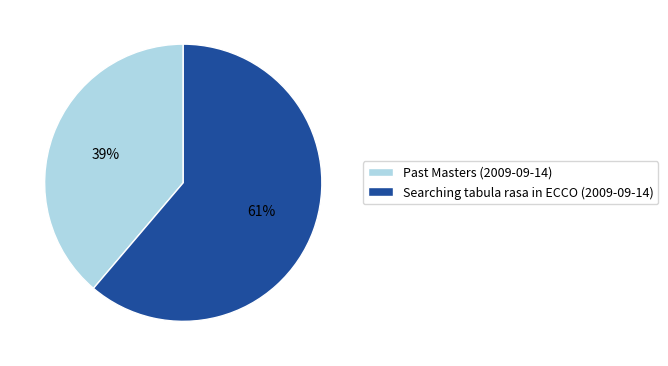

The Searching tabula rasa in ECCO (2009-09-14) slice represents 61% of the pie. True or false?

True